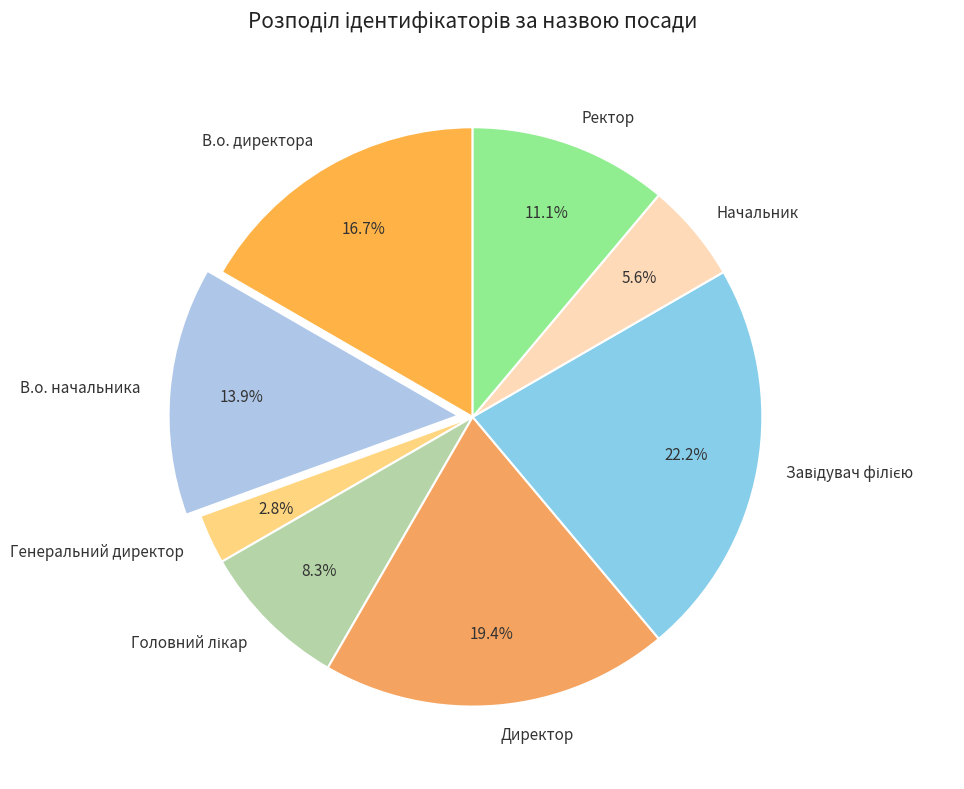

How many slices are in this pie chart?

8